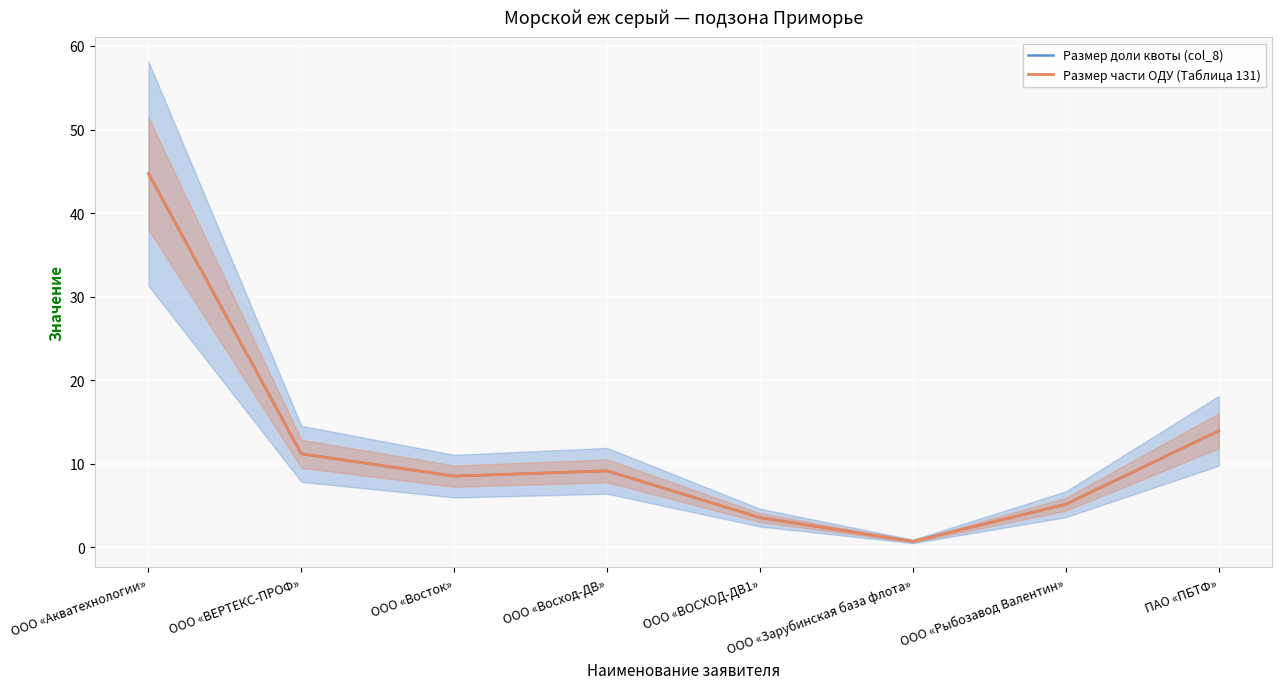

What is the total value across all series at ПАО «ПБТФ»?

27.9